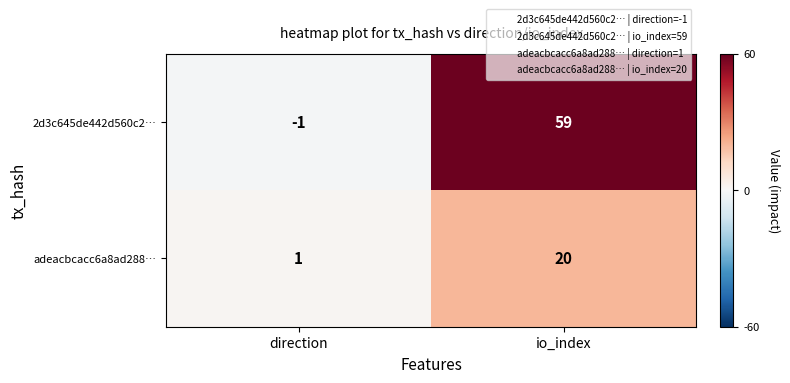

At how many categories does at least one series exceed 18?

1